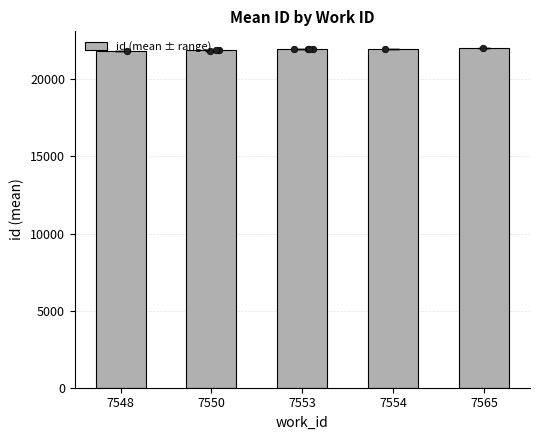

Approximately how many times larger is the value at 7565 compared to 7548?

1.0